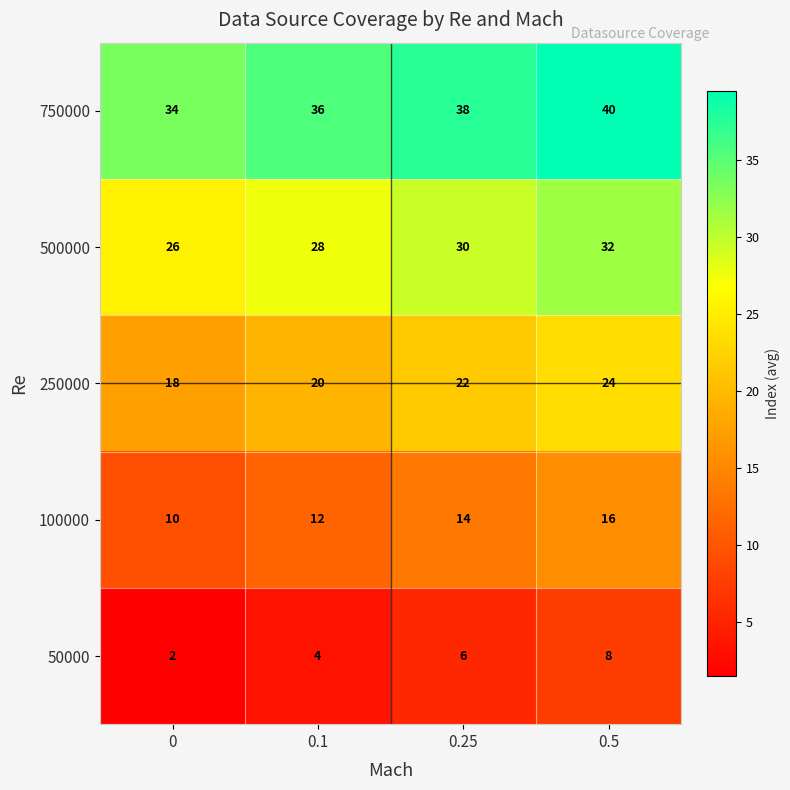

What is the sum of the 750000 values at 0.1 and 0.5?

76